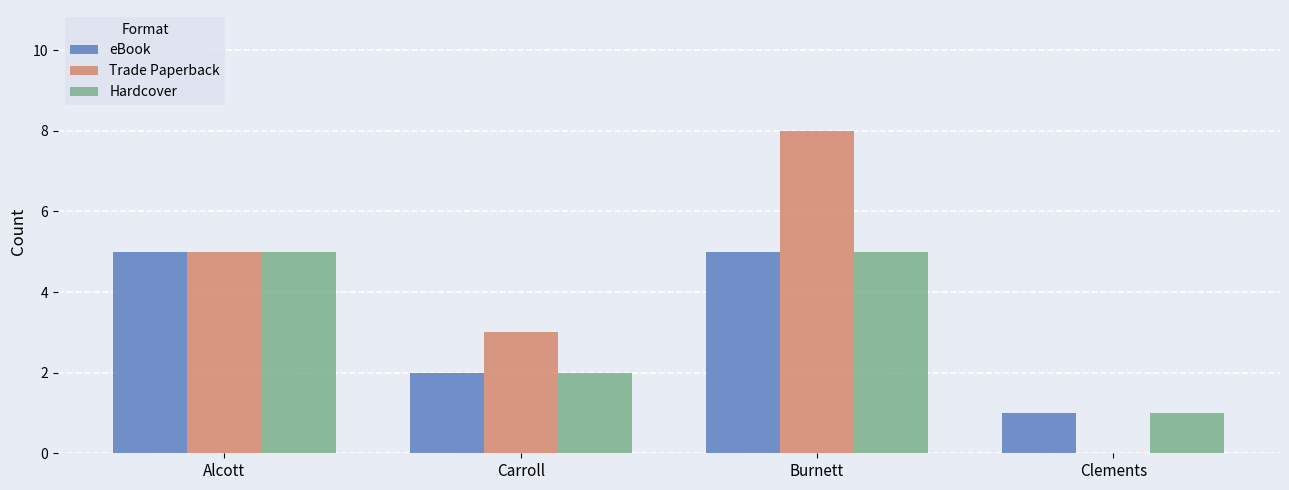

The Trade Paperback series shows 4 at Carroll. True or false?

False